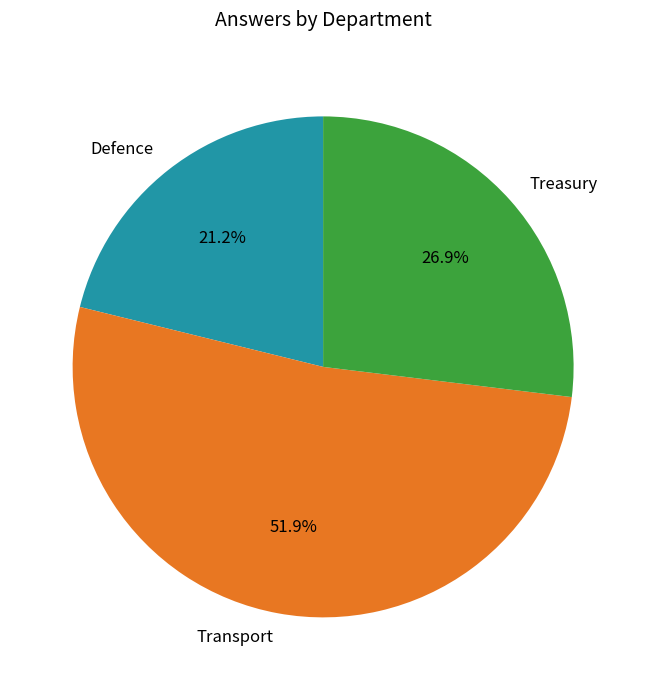

To the nearest percent, what is the difference between the Defence and Transport slice percentages?

31%